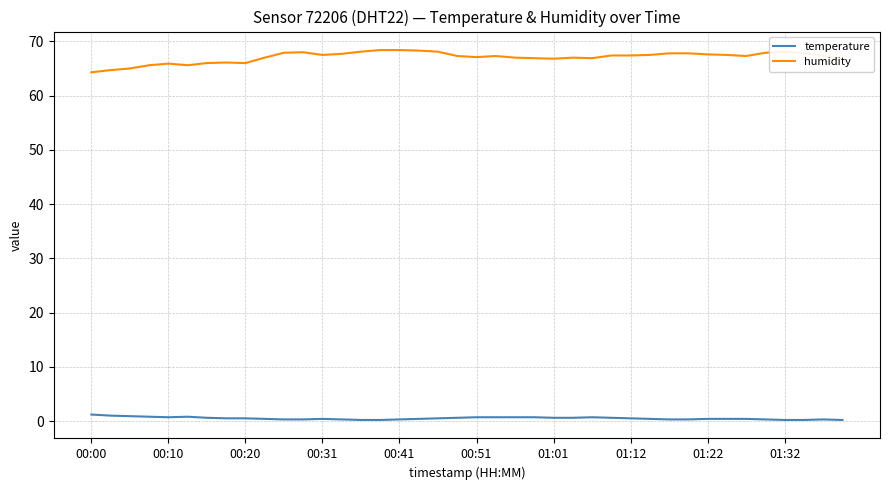

True or false: temperature and humidity intersect in this chart.

False